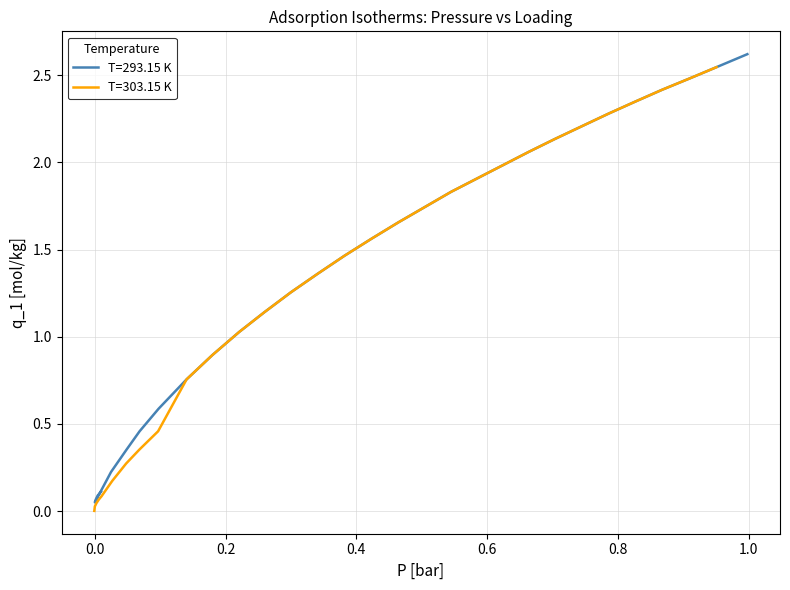

Count the number of values greater than 1.

19